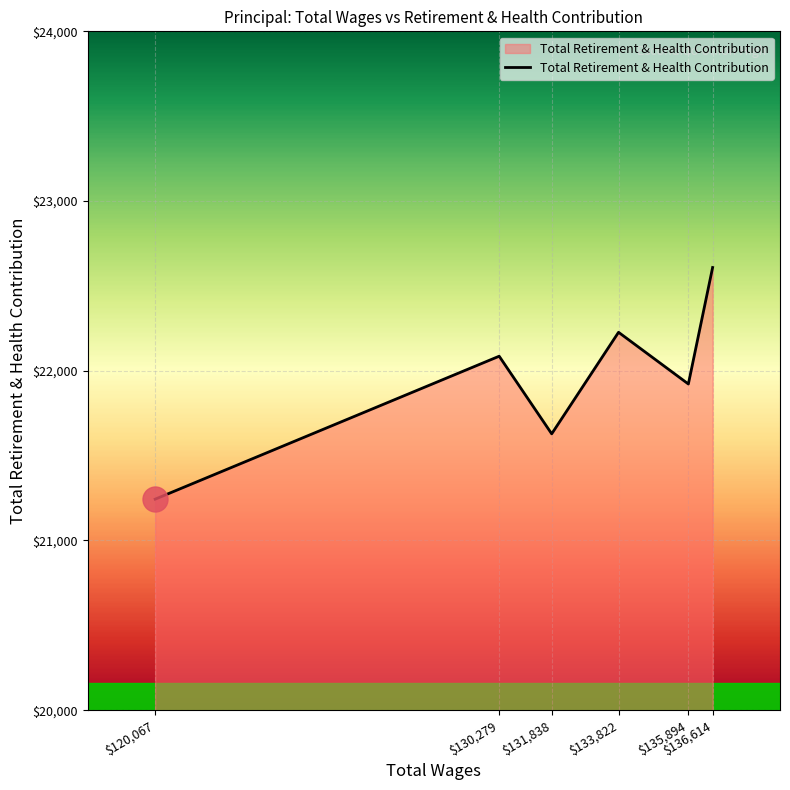

How many interior local peaks (higher than both neighbors) does the data have?

2